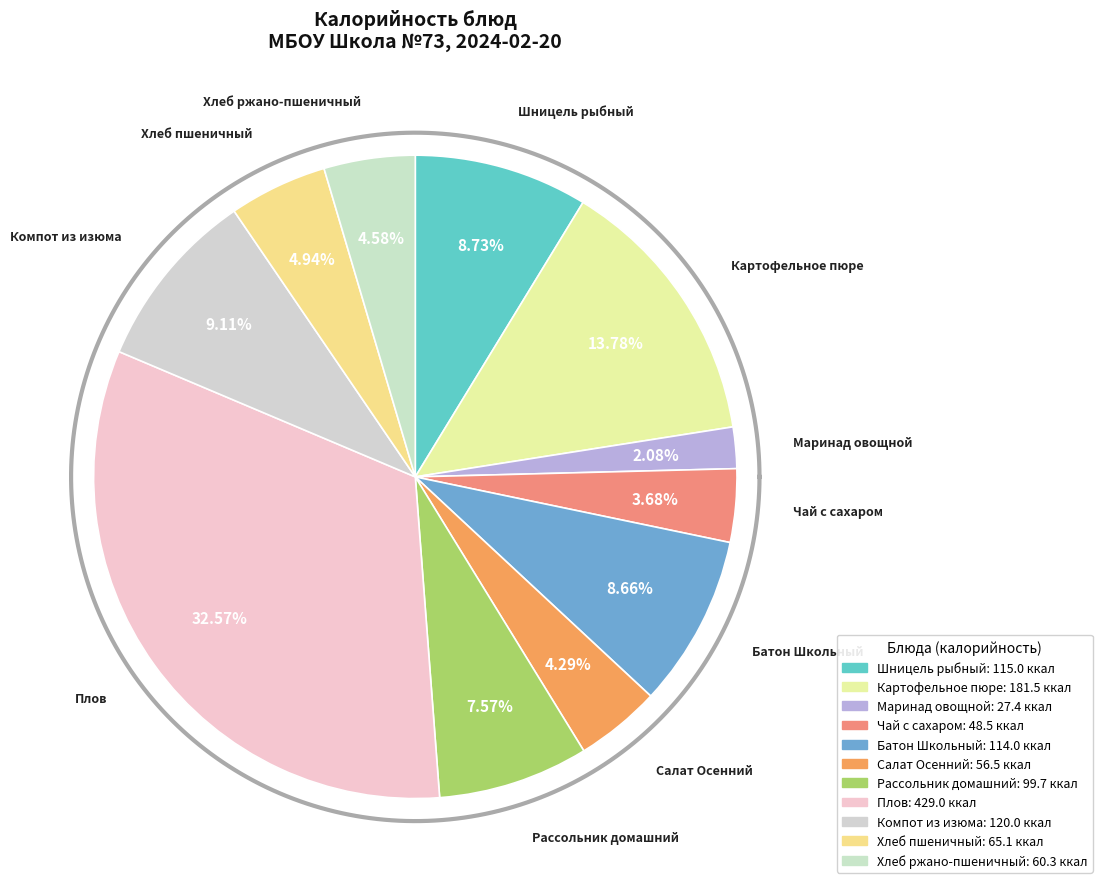

To the nearest percent, what portion does Компот из изюма represent?

9%